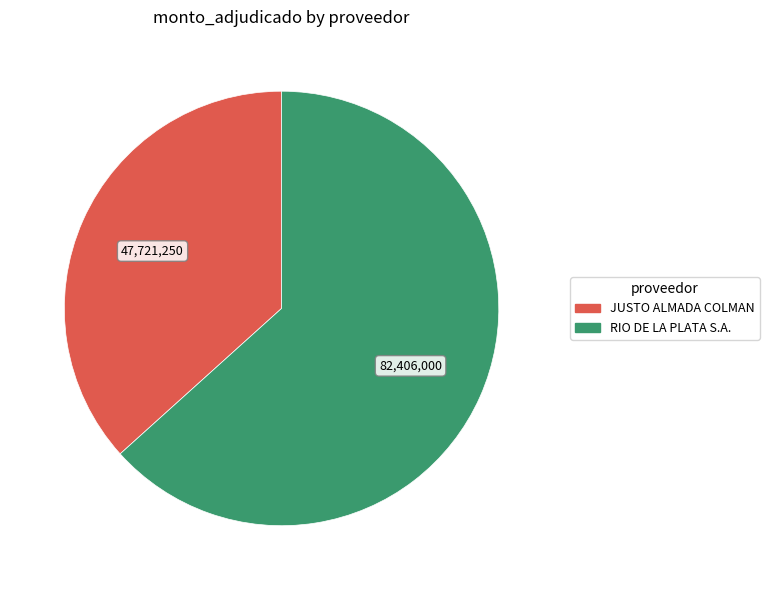

Is there any slice that represents more than half of the pie?

Yes